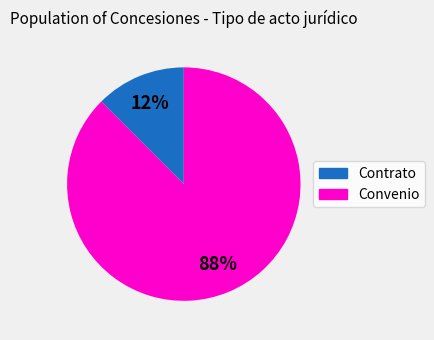

What is the largest slice in the pie chart?

Convenio